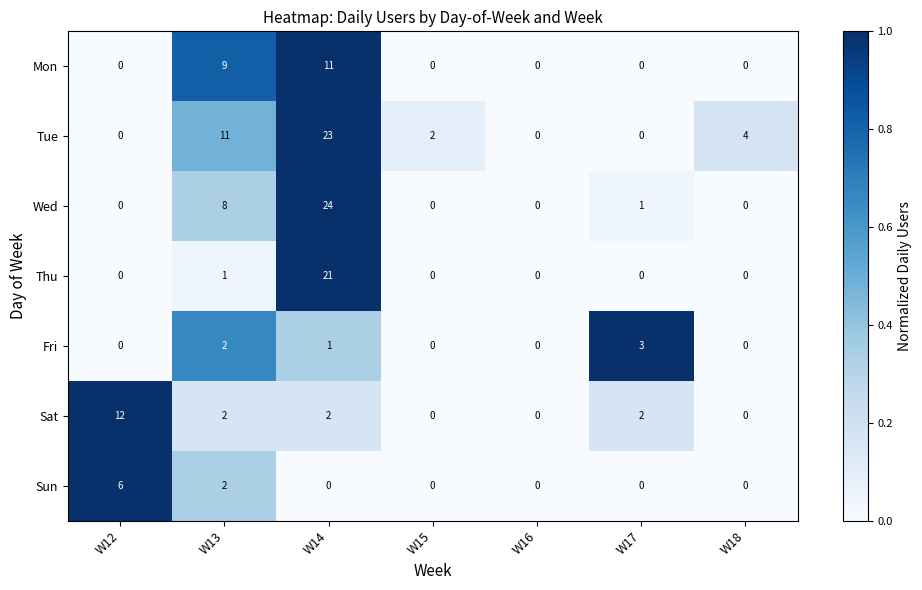

The value of Wed at W12 is 0. True or false?

True